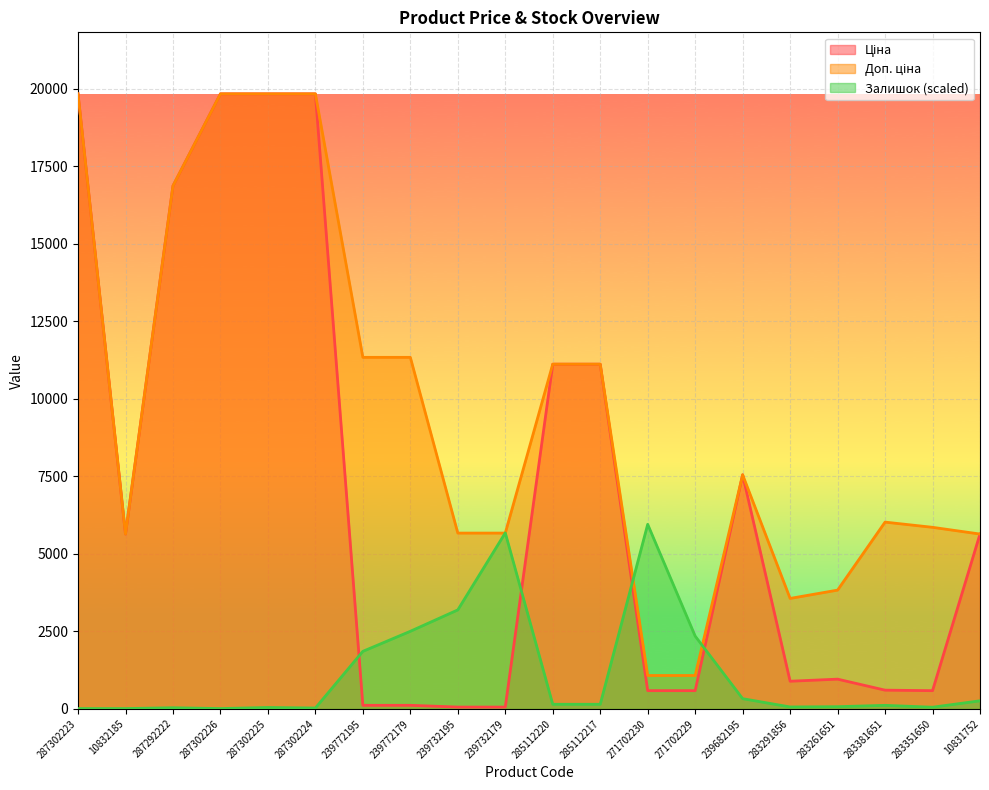

List the series in order of their peak value, lowest first.

Залишок, Ціна, Доп. ціна